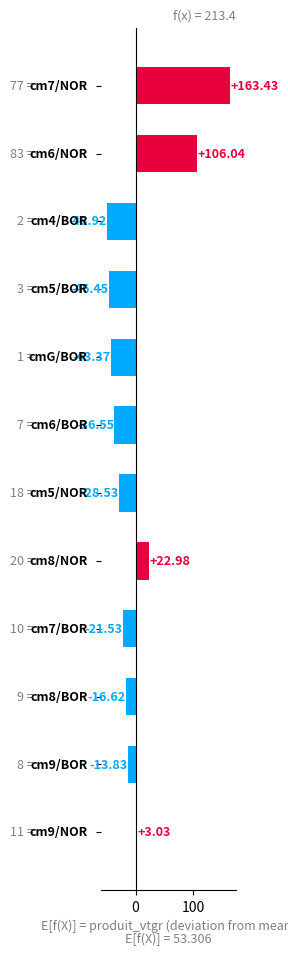

What is the difference between the maximum and second lowest values?

209.9